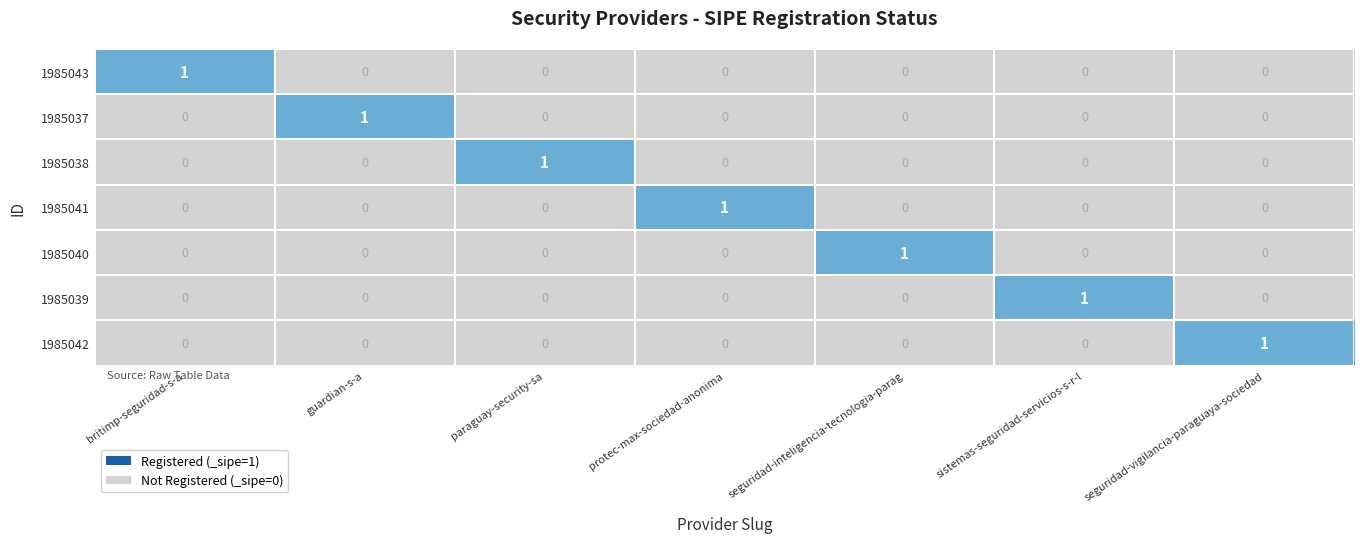

The 1985038 series shows -1 at protec-max-sociedad-anonima. True or false?

False